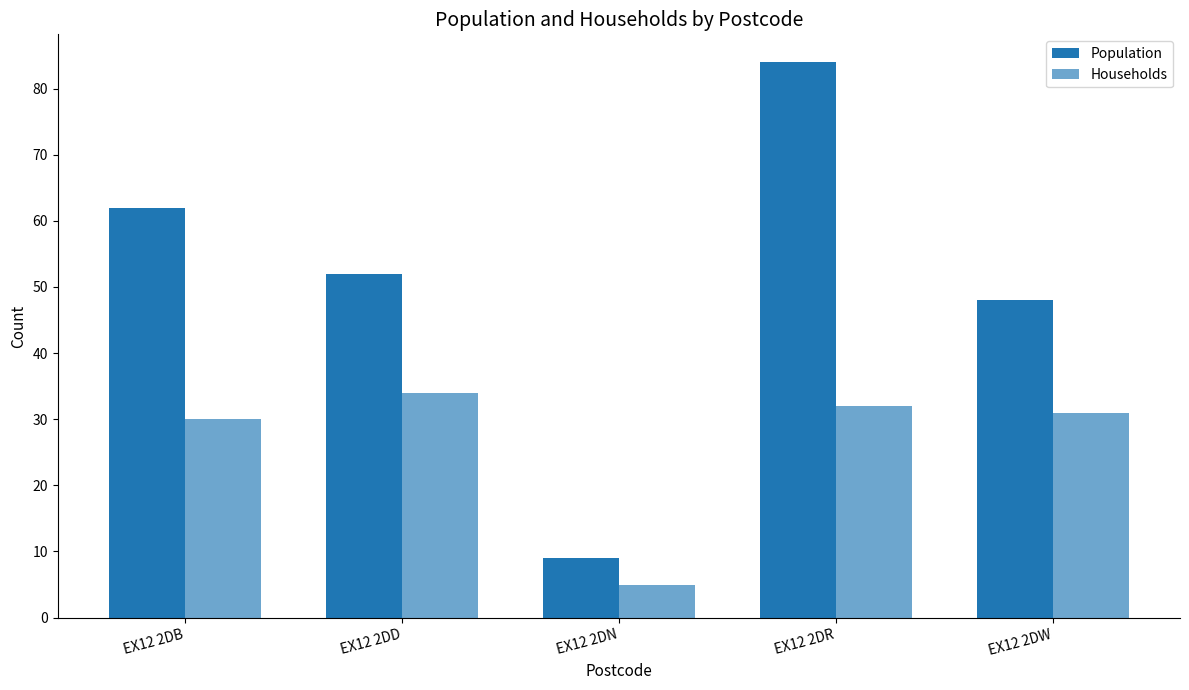

The Households series shows 20 at EX12 2DR. True or false?

False